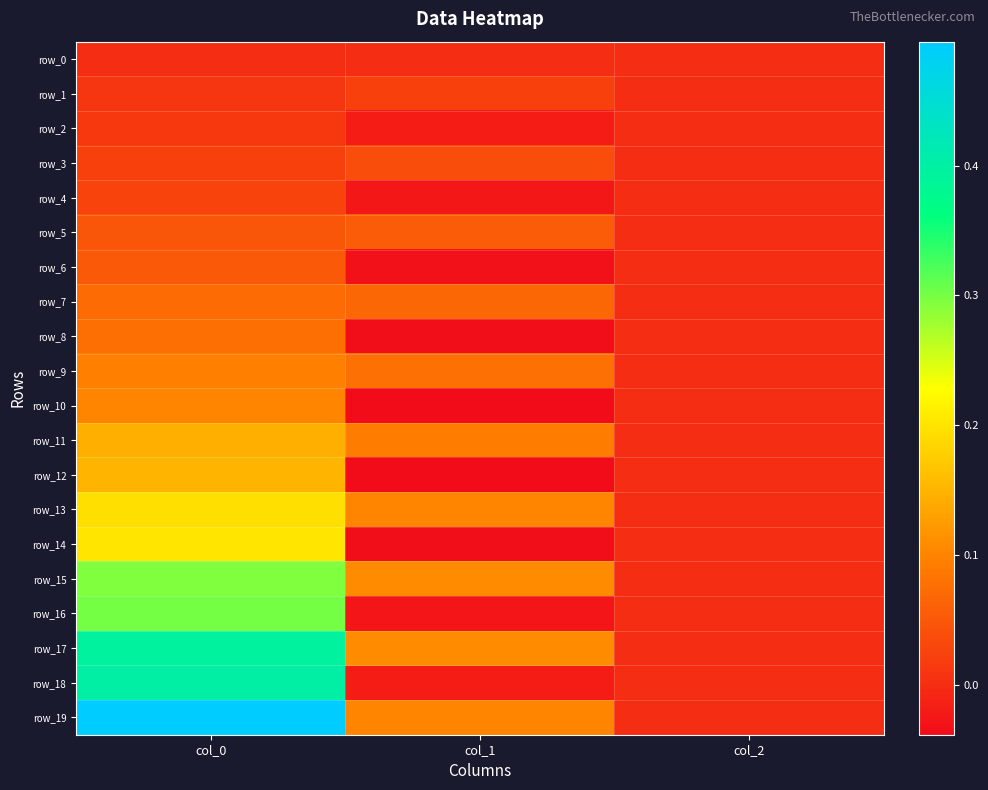

How many positive values does the row_18 series have?

1